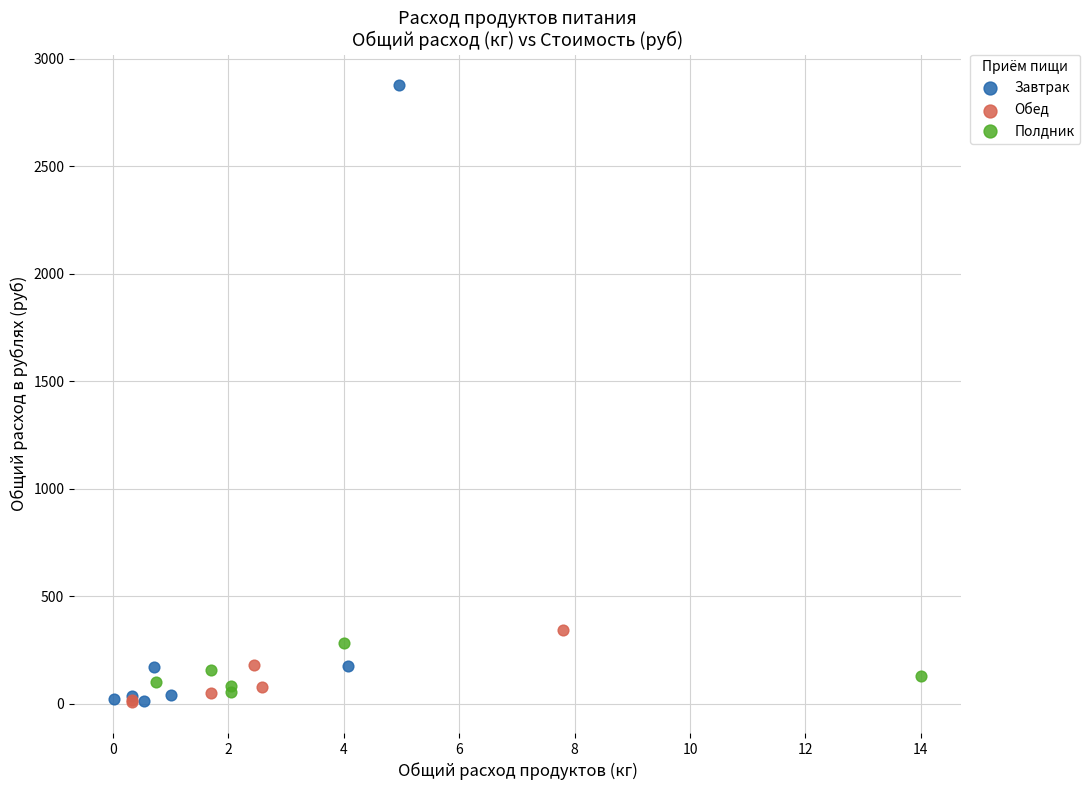

Which series reaches the maximum Y coordinate?

Завтрак